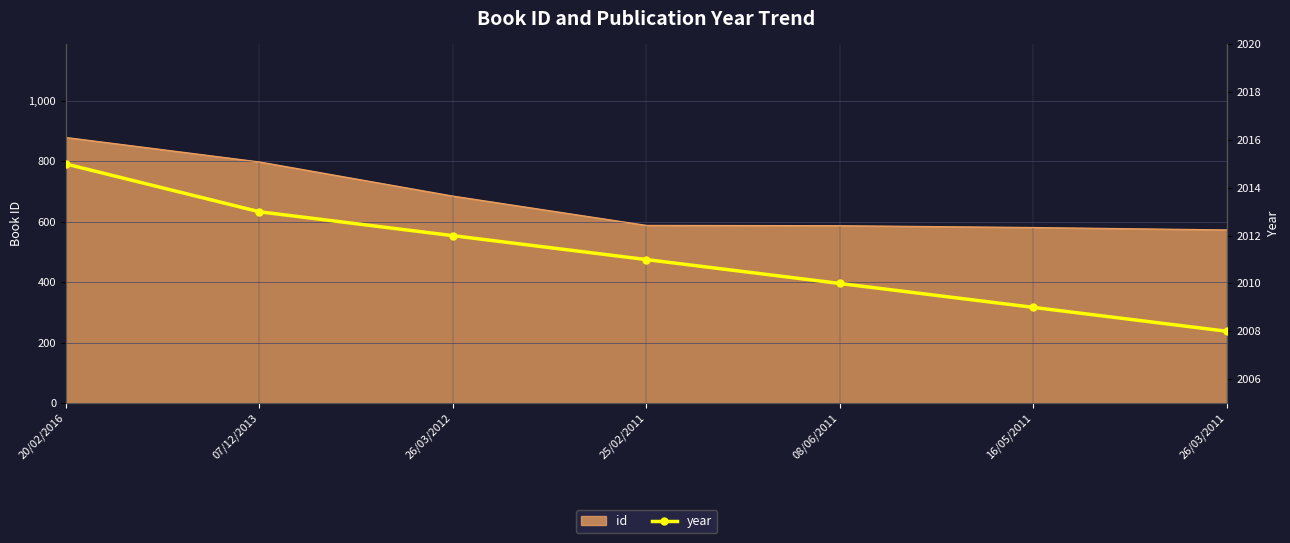

What is the change in value from 08/06/2011 to 16/05/2011?

-1